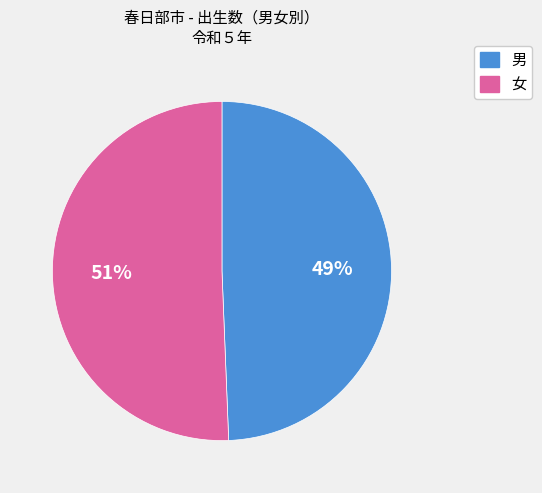

What is the majority slice?

女